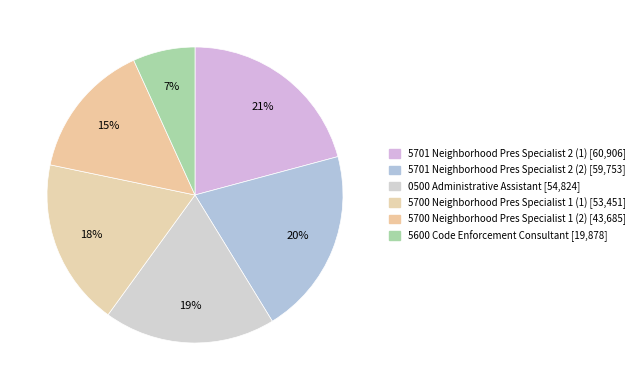

How many segments does this pie chart have?

6